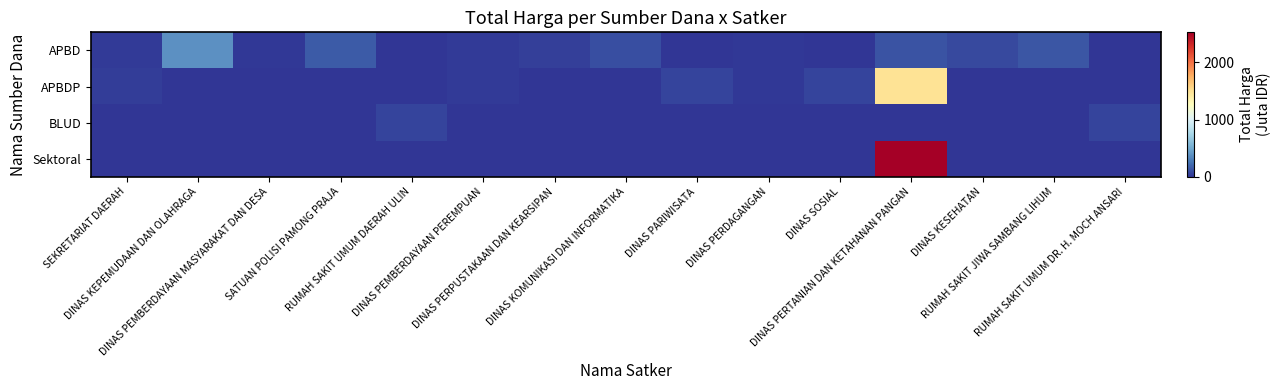

Count the number of categories in the chart.

15